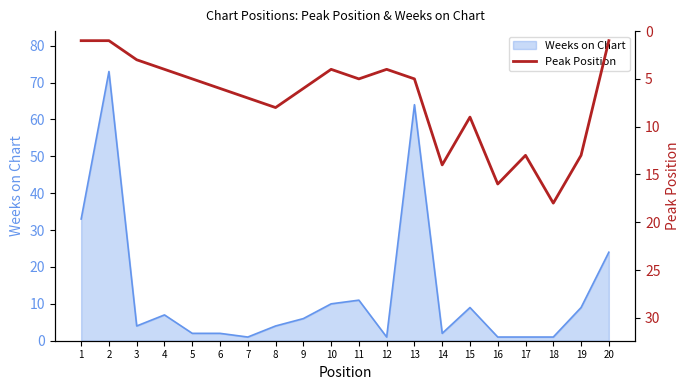

Reading left to right, extract all data points from this chart.

1=1	2=1	3=3	4=4	5=5	6=6	7=7	8=8	9=6	10=4	11=5	12=4	13=5	14=14	15=9	16=16	17=13	18=18	19=13	20=1